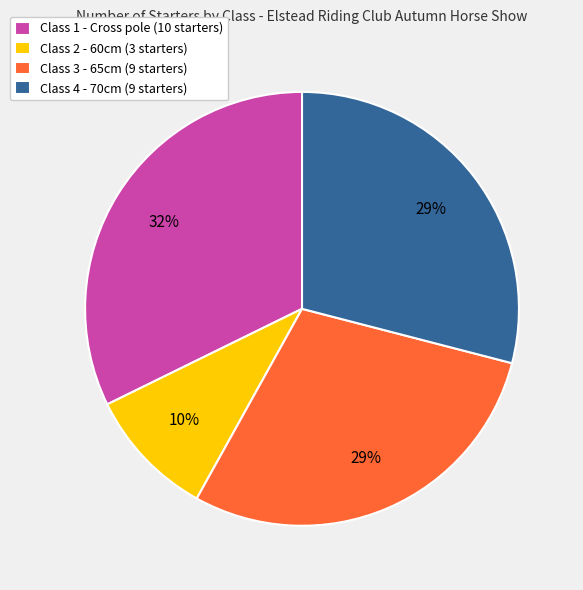

Is there any slice that represents more than half of the pie?

No